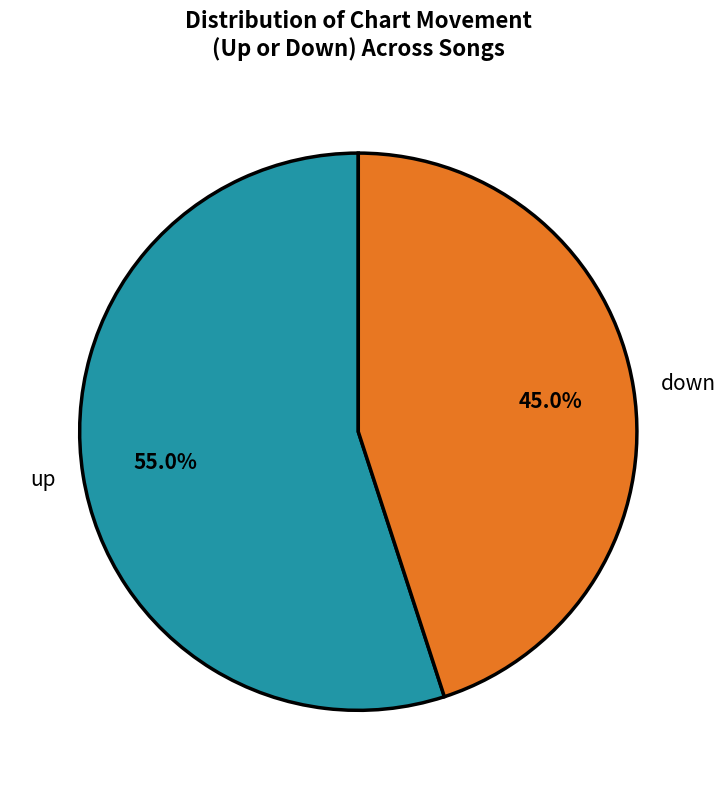

Rank the categories by value from lowest to highest.

down, up